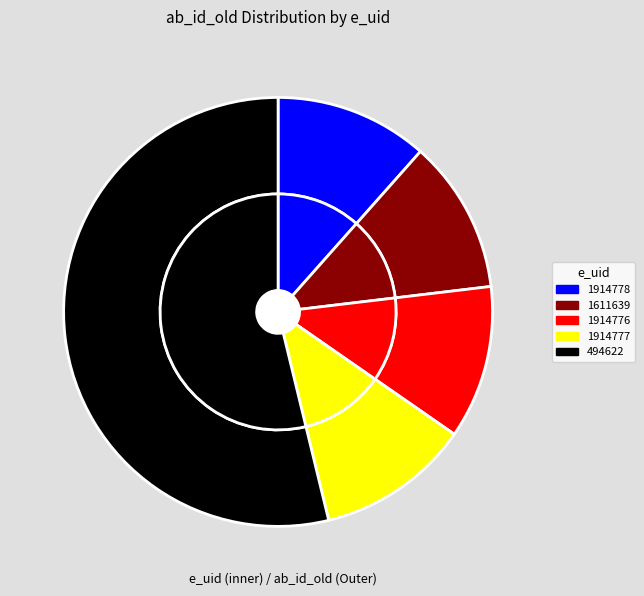

Approximately how many times larger is the value at 1914776 compared to 494622?

0.2